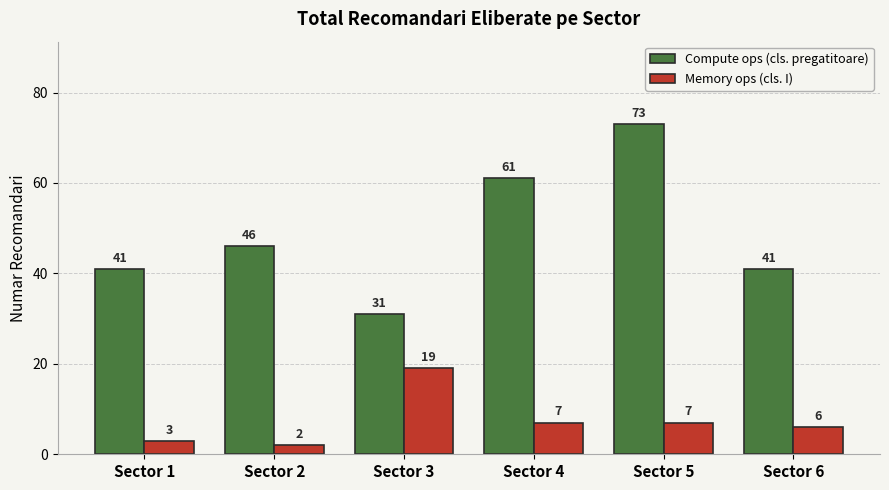

How many distinct data groups are displayed?

2